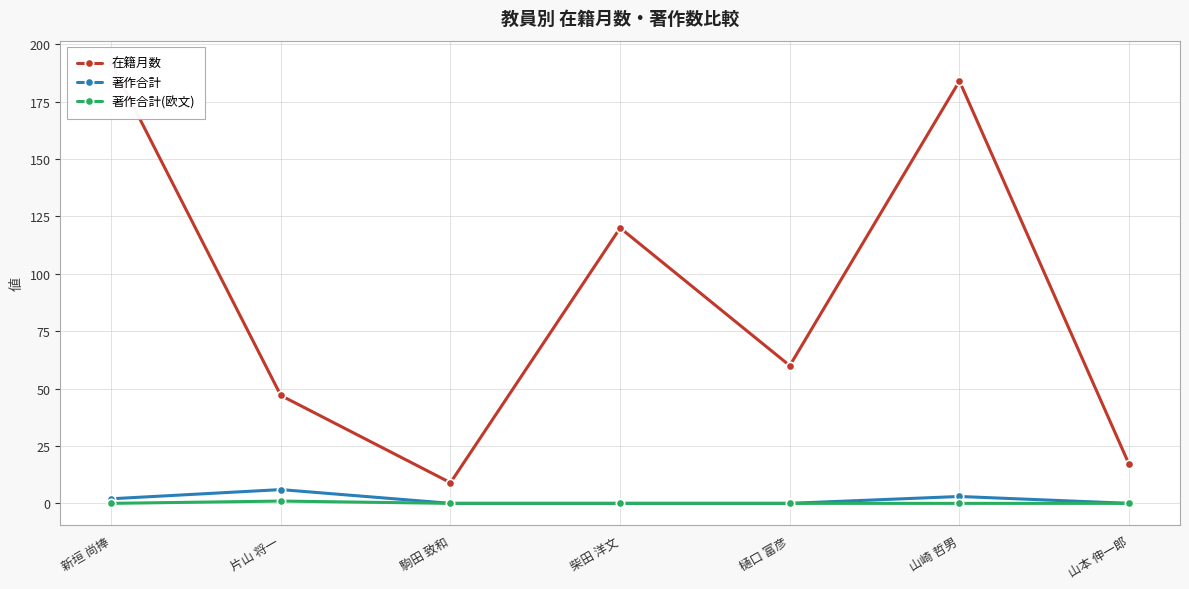

At 新垣 尚捧, list the series in order from smallest to largest.

著作合計(欧文), 著作合計, 在籍月数